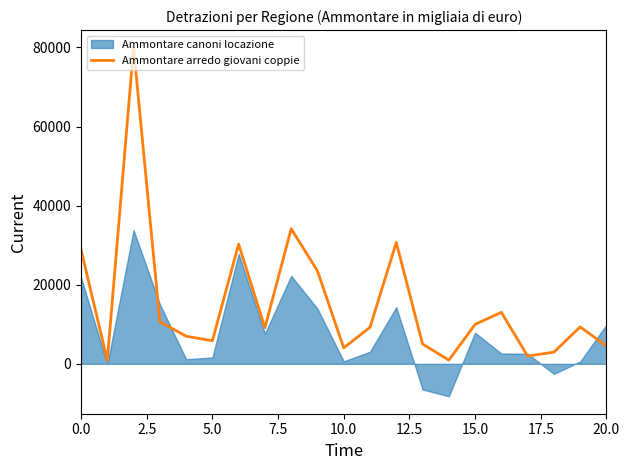

What is the highest value of the Ammontare arredo giovani coppie series?

79993